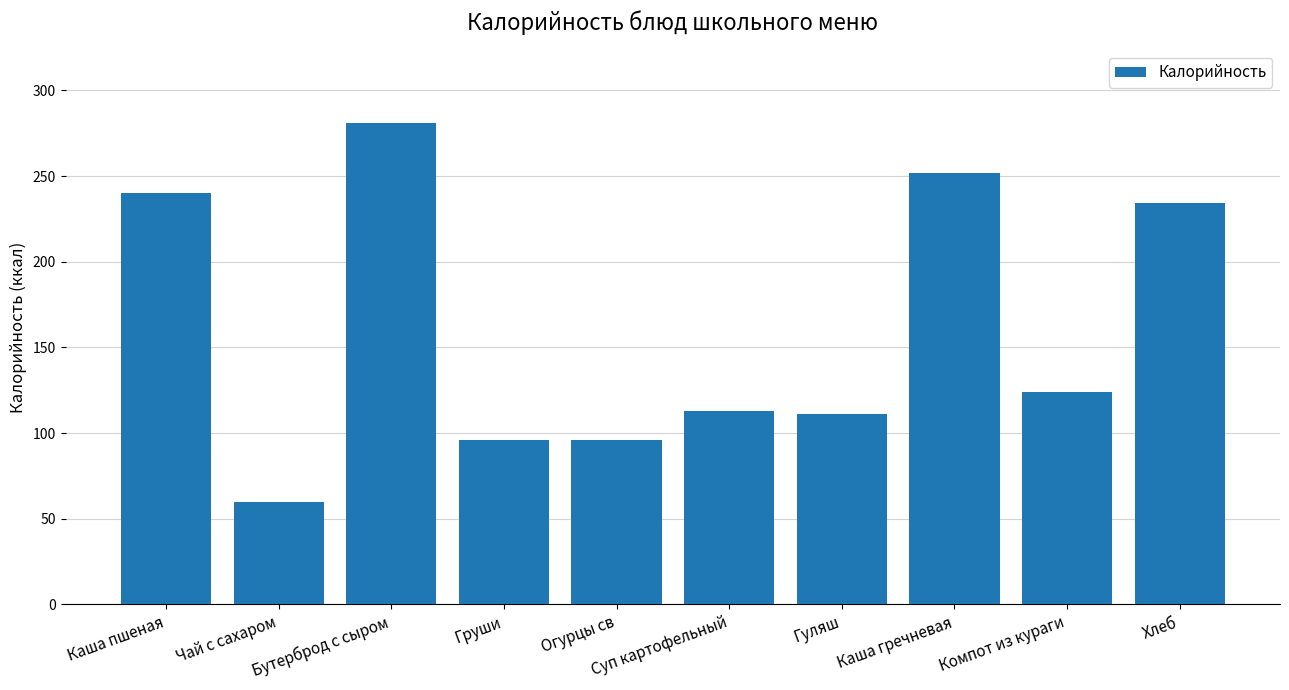

What is the average value?

161